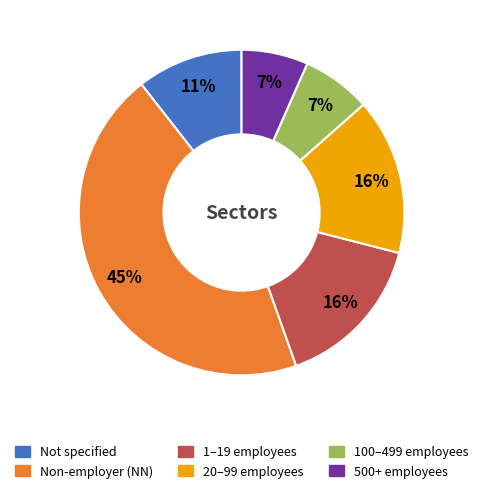

To the nearest percent, what is the average slice percentage?

17%